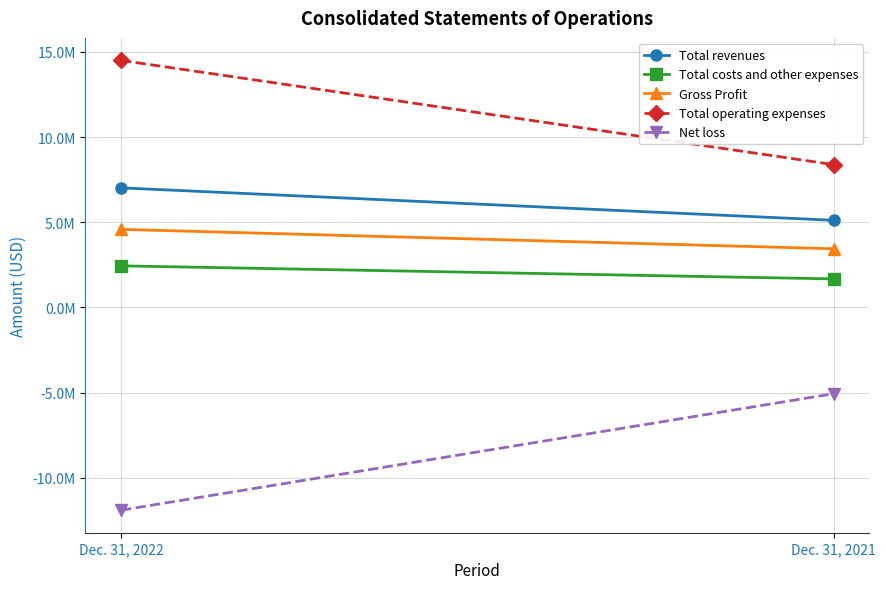

At which category is the sum across all series the highest?

Dec. 31, 2022